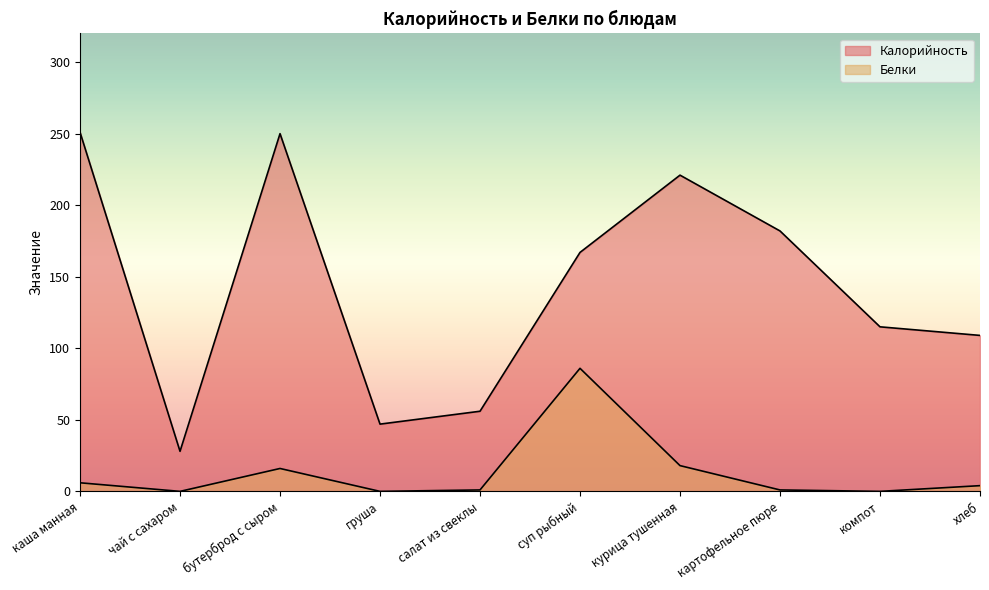

At which category is the sum across all series the highest?

бутерброд с сыром